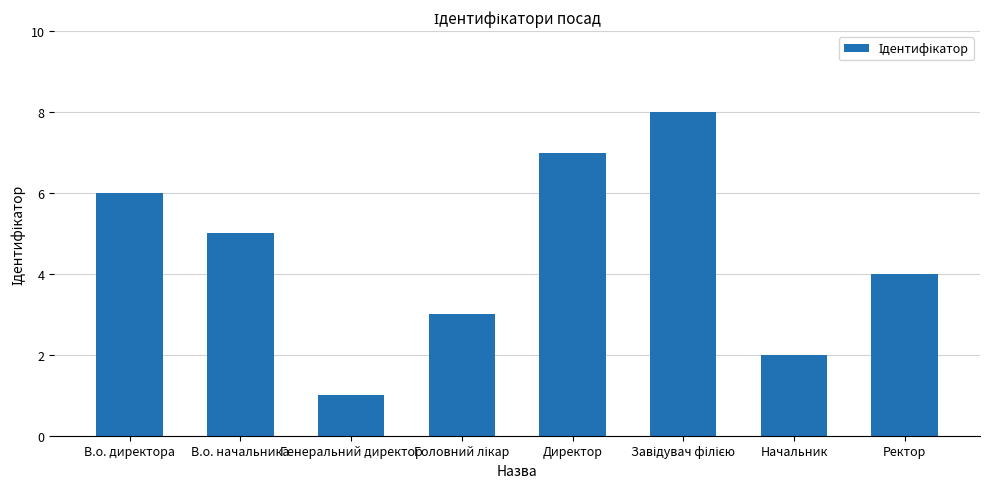

Where does the data first go above 5?

В.о. директора